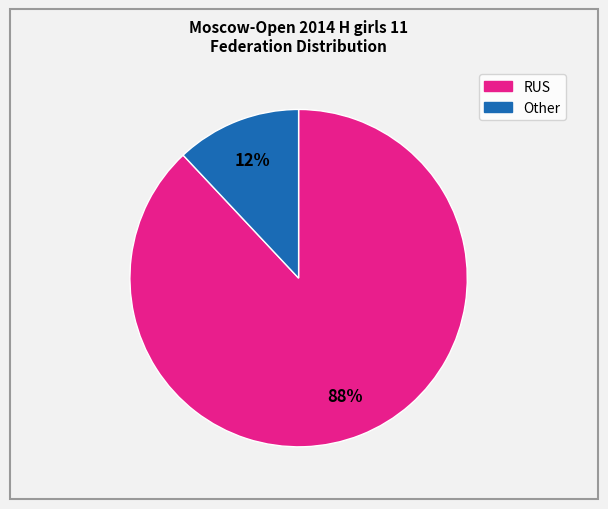

Which slice is the largest?

RUS